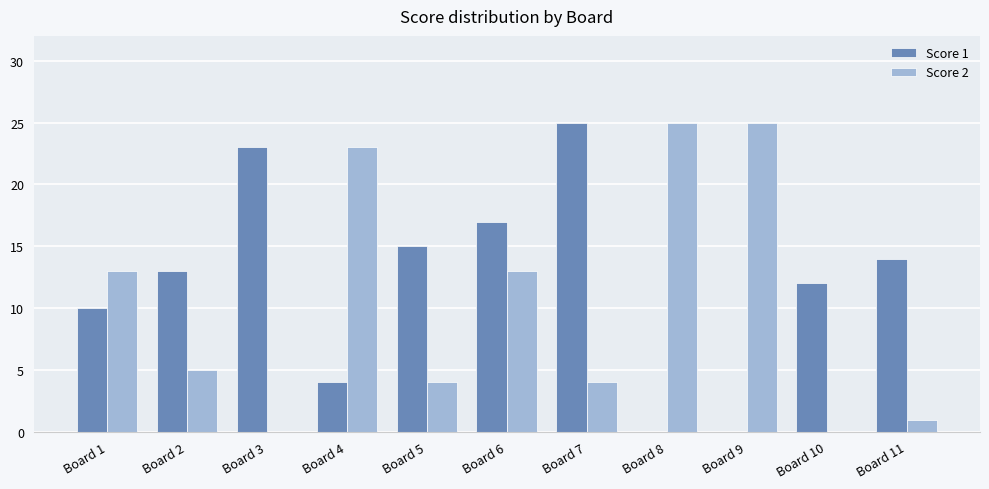

Are the bars horizontal?

No